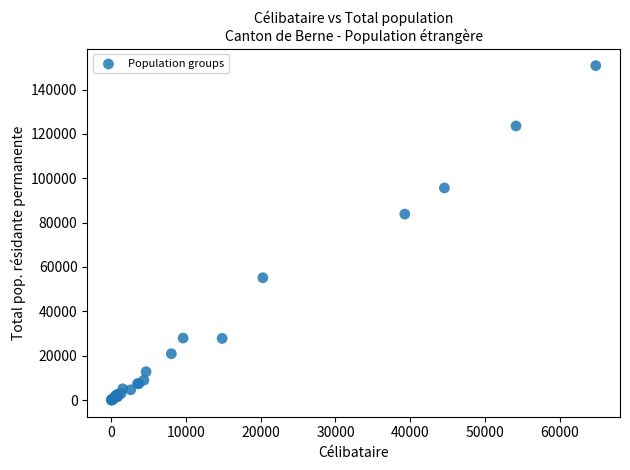

What Y value in the scatter plot is closest to 75401?

83850